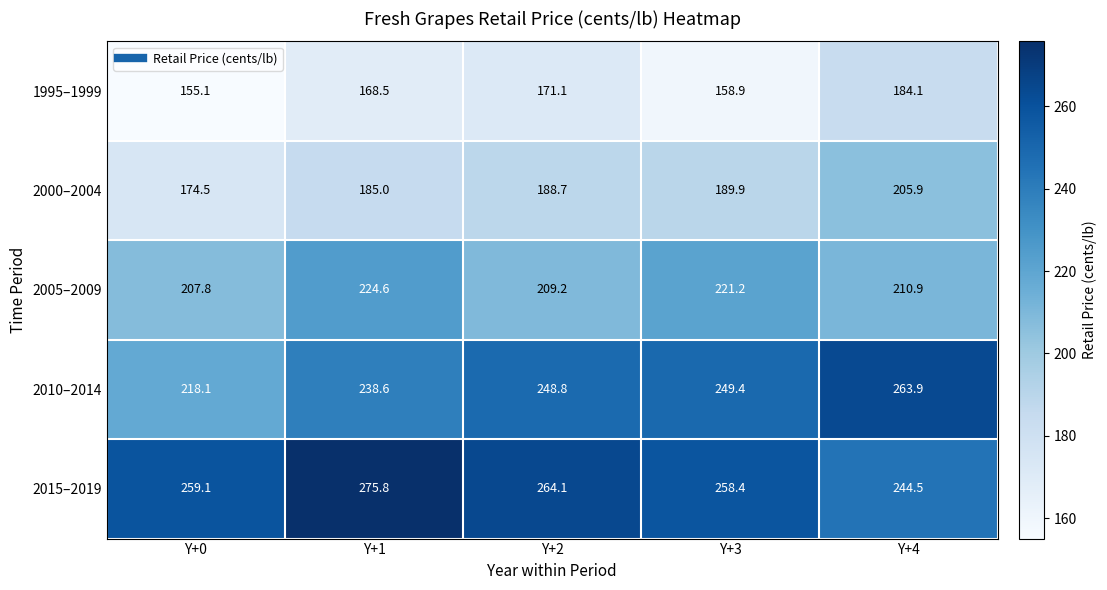

How many data points does each series have?

5